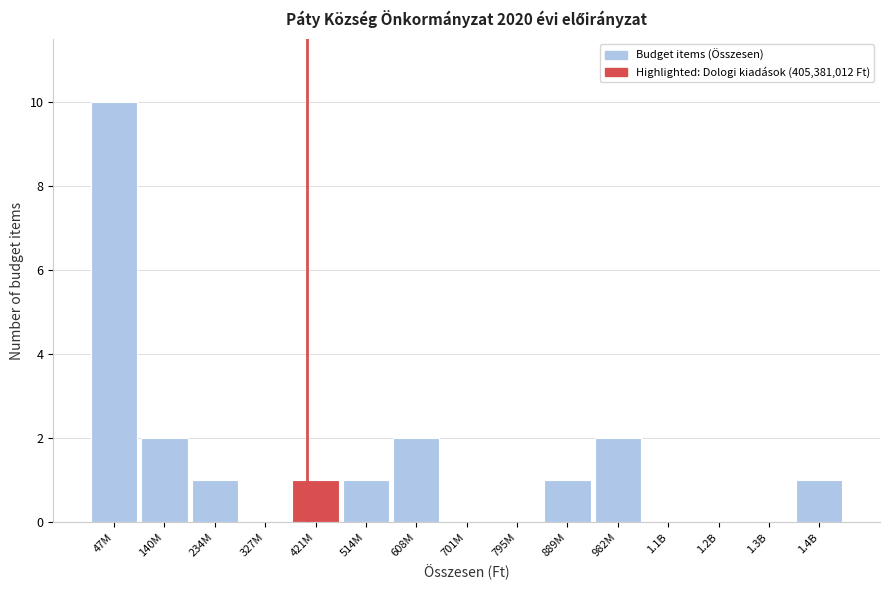

Reading left to right, transcribe all the data shown in this chart.

47M=10	140M=2	234M=1	327M=0	421M=1	514M=1	608M=2	701M=0	795M=0	889M=1	982M=2	1.1B=0	1.2B=0	1.3B=0	1.4B=1